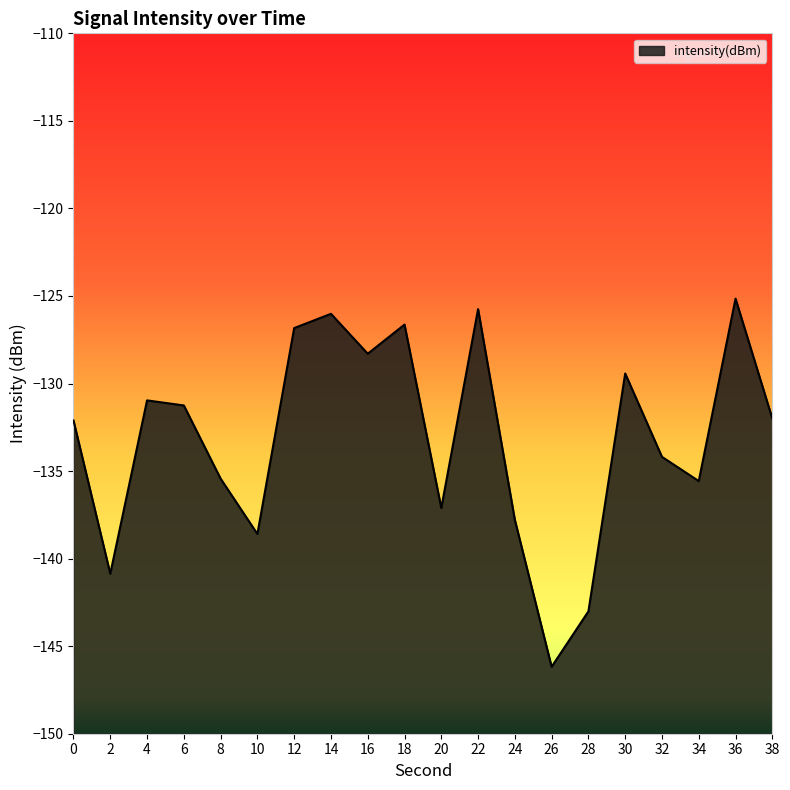

What is the value of the 9th point from the left?

-128.3